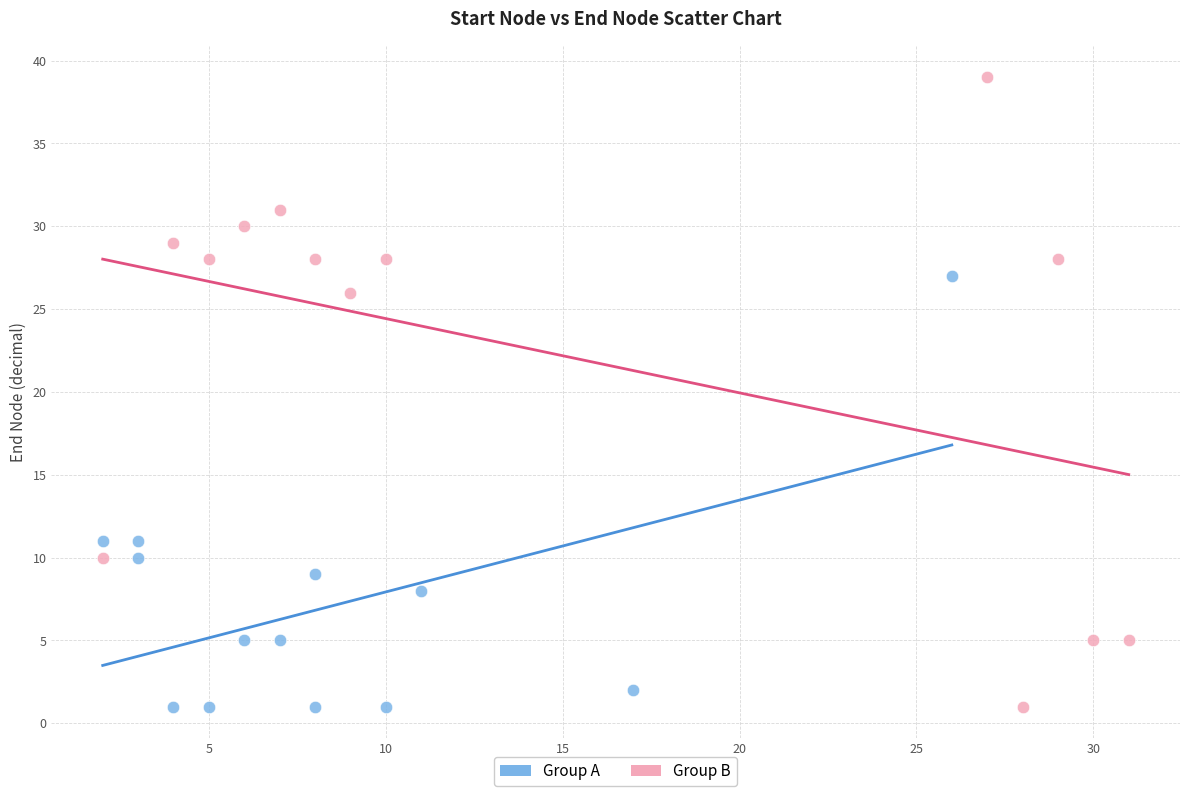

Which series reaches the maximum Y coordinate?

Group B